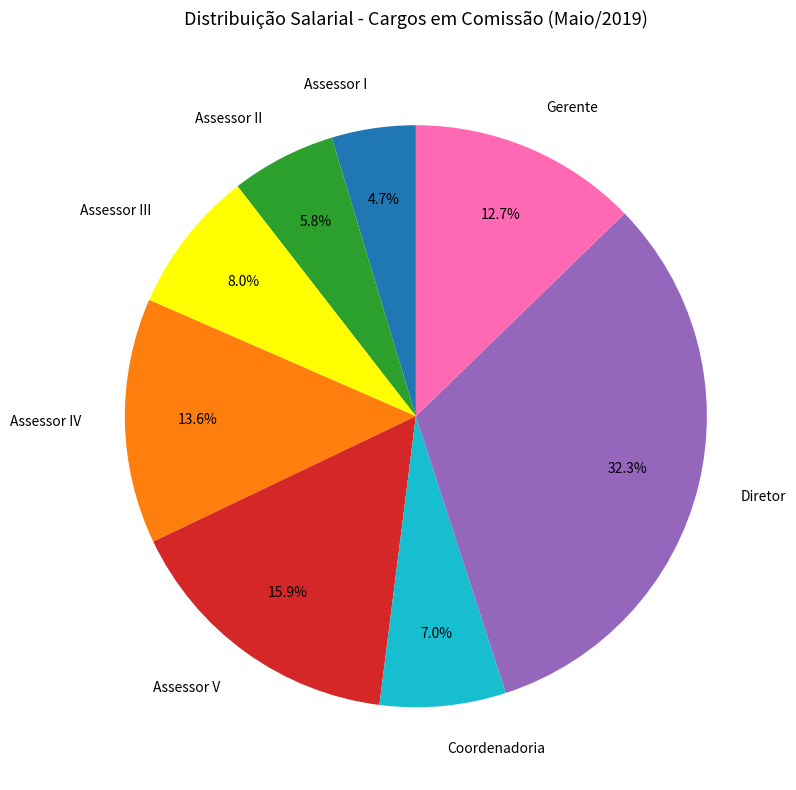

Which slice is the largest?

Diretor